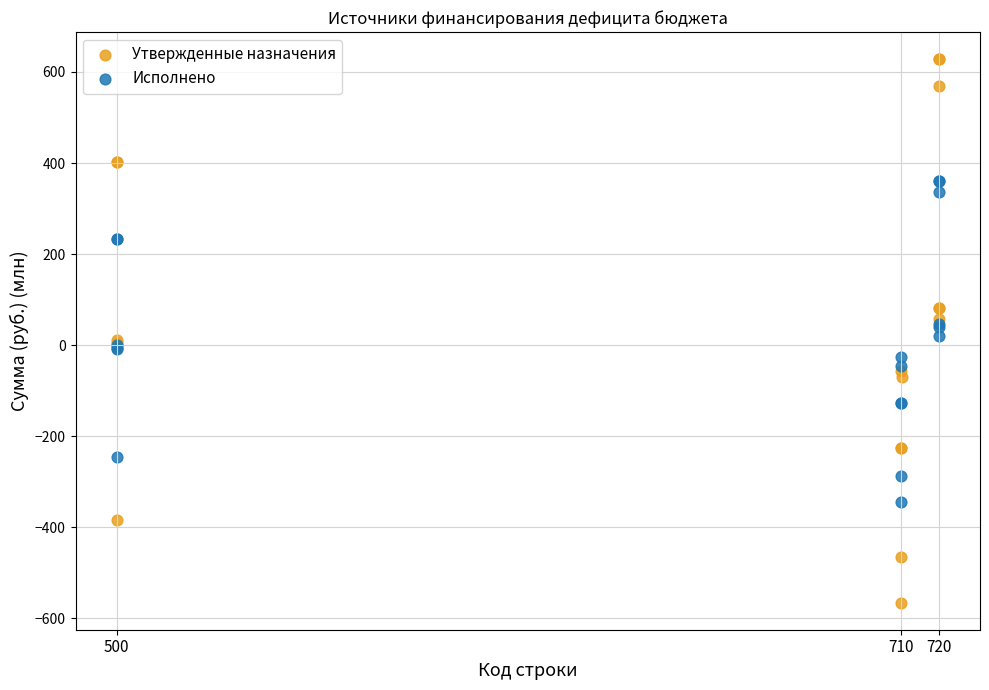

Which series contains the highest Y value?

Утвержденные назначения